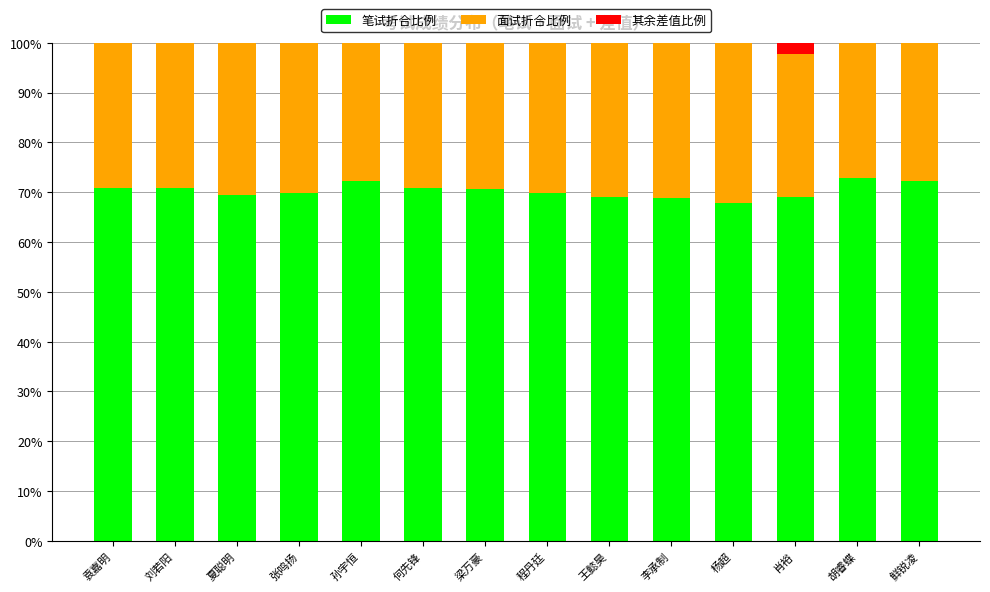

What is the sum of the 笔试折合比例 values at 李承制 and 王懿昊?

137.9